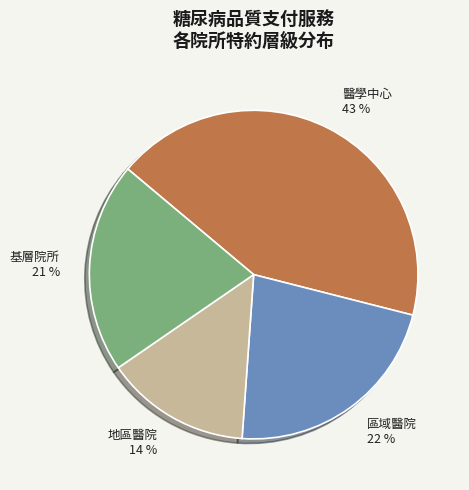

Rank the categories by value from highest to lowest.

醫學中心, 區域醫院, 基層院所, 地區醫院